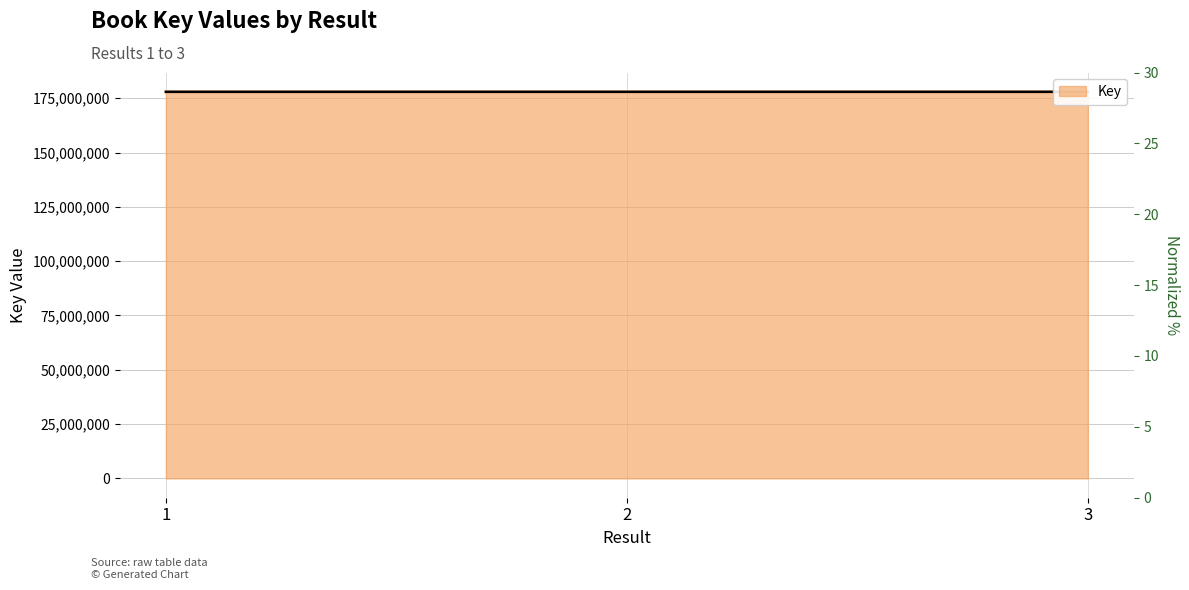

True or false: the data shows 53444697 at 2.

False